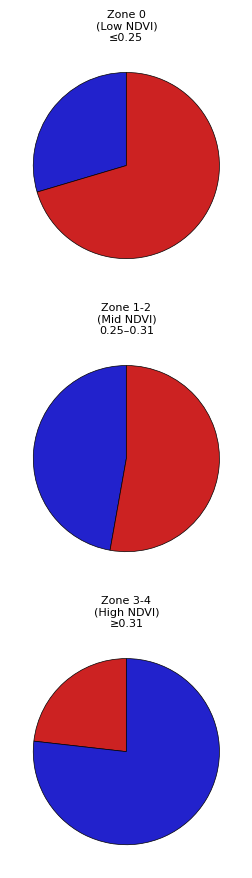

To the nearest percent, what is the combined percentage of Zone 1 and Zone 0?

49%